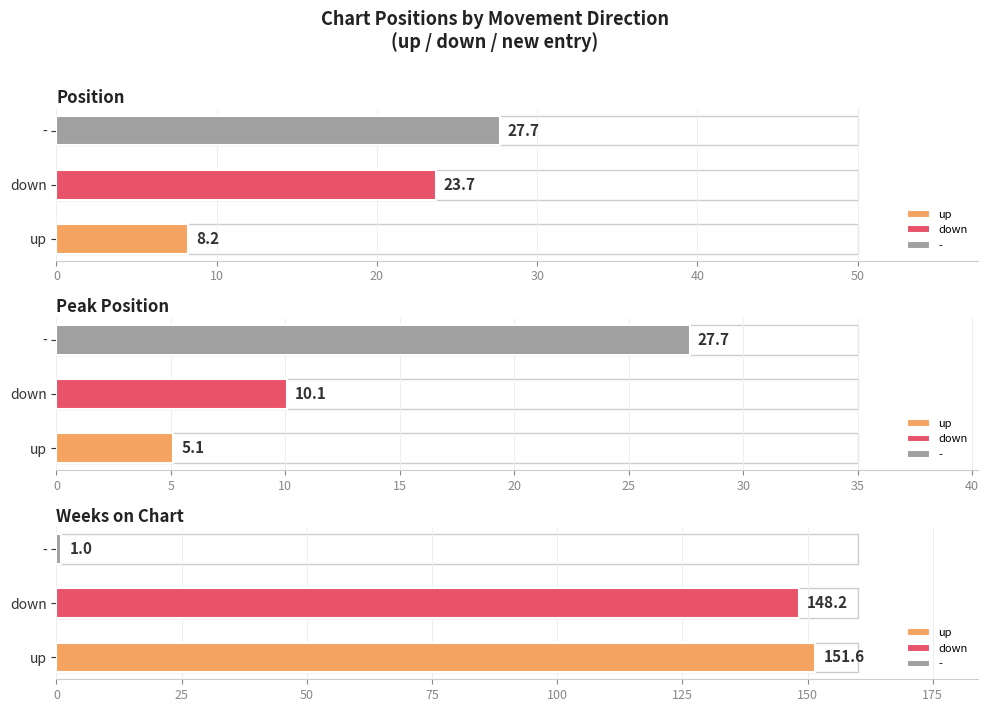

The up series shows 1 at Position. True or false?

False